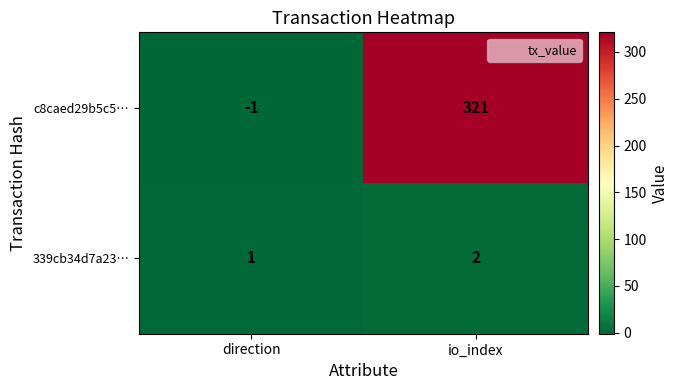

The c8caed29b5c5… series shows 219 at io_index. True or false?

False